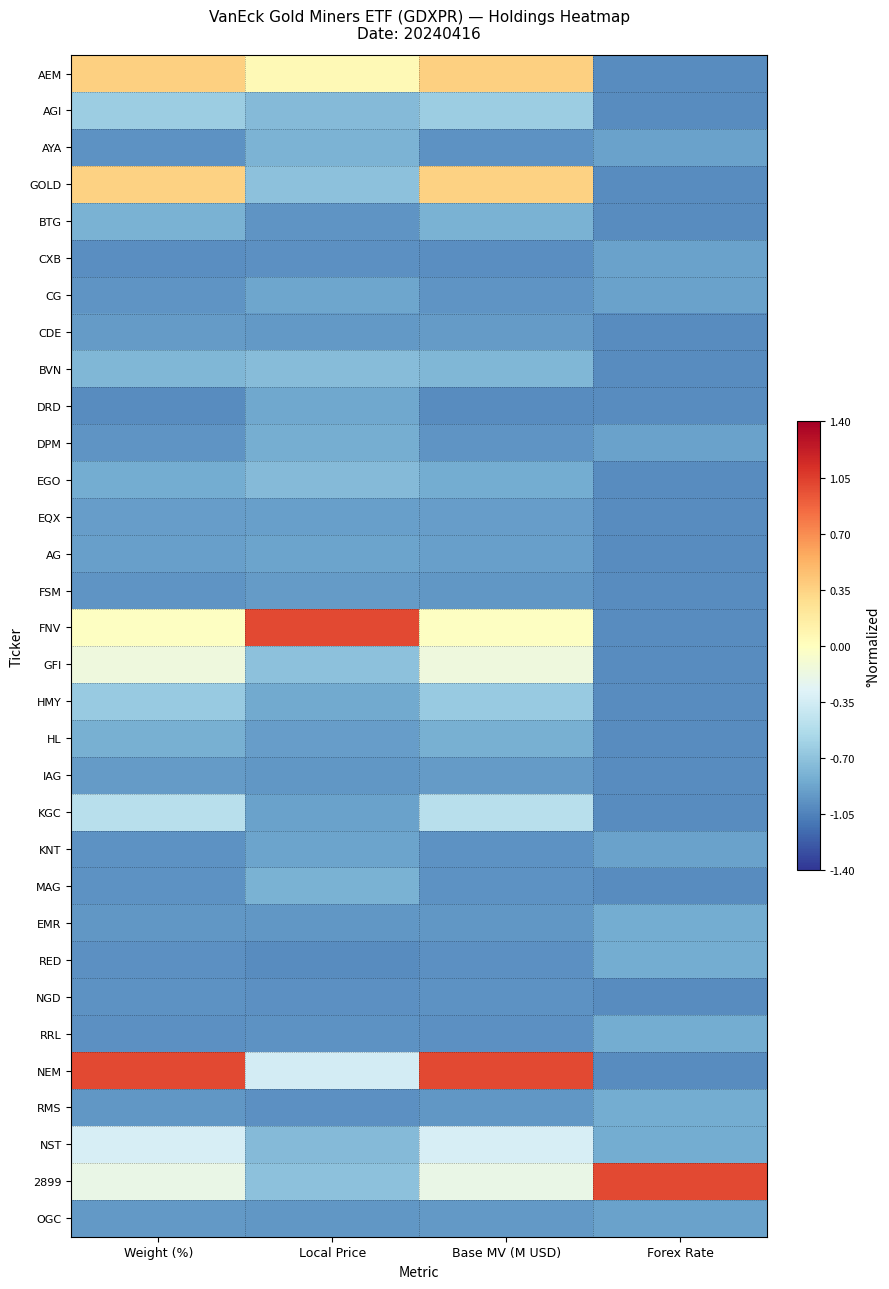

At Local Price, list the series in order from smallest to largest.

RED, NGD, CXB, RMS, RRL, BTG, OGC, IAG, EMR, CDE, FSM, HL, EQX, KGC, KNT, AG, CG, DRD, HMY, DPM, MAG, AYA, AGI, EGO, NST, BVN, GOLD, GFI, 2899, NEM, AEM, FNV